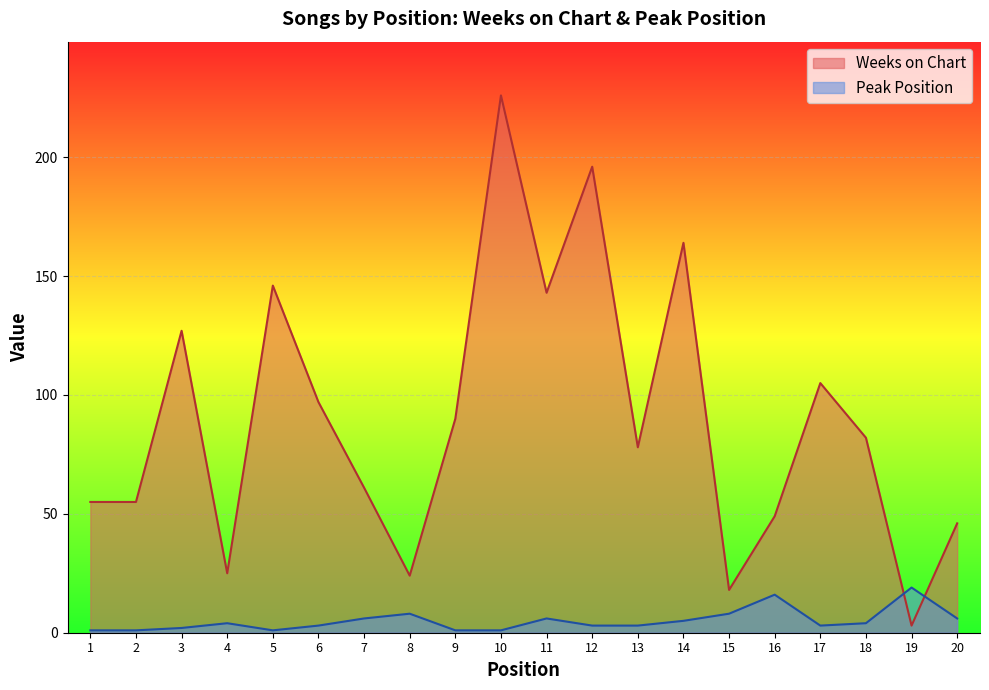

Which category has the highest value in the Peak Position series?

19